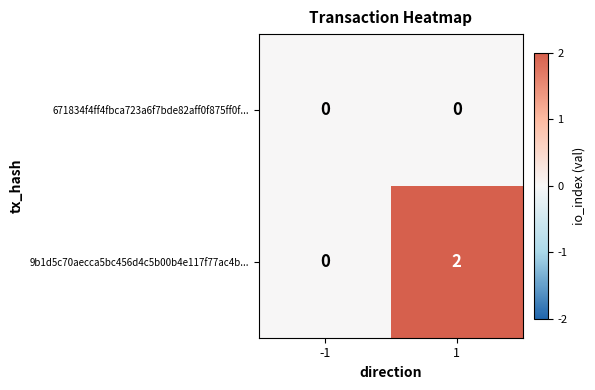

Between -1 and 1, which series saw the biggest shift?

9b1d5c70aecca5bc456d4c5b00b4e117f77ac4b...